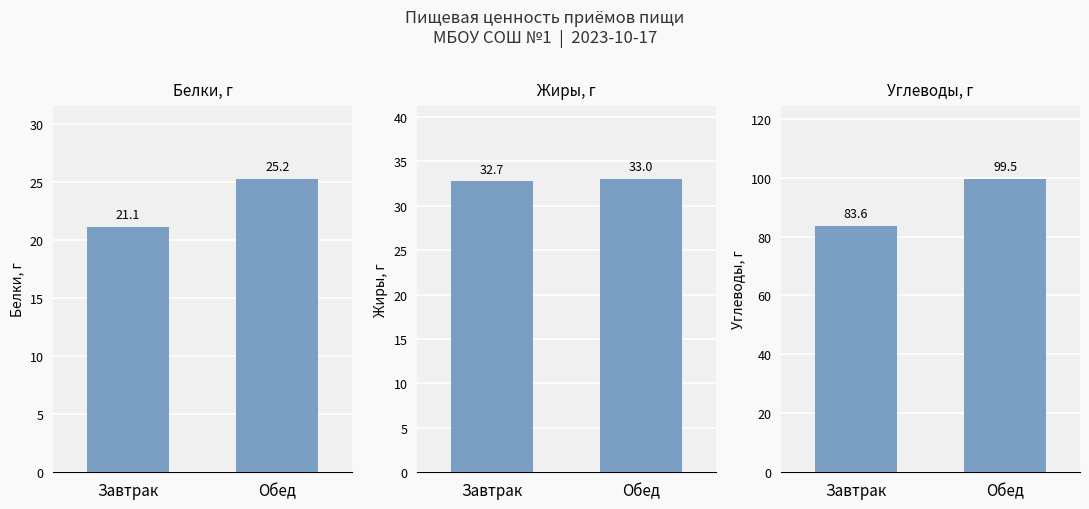

Where does the Белки, г series first go above 25?

Обед